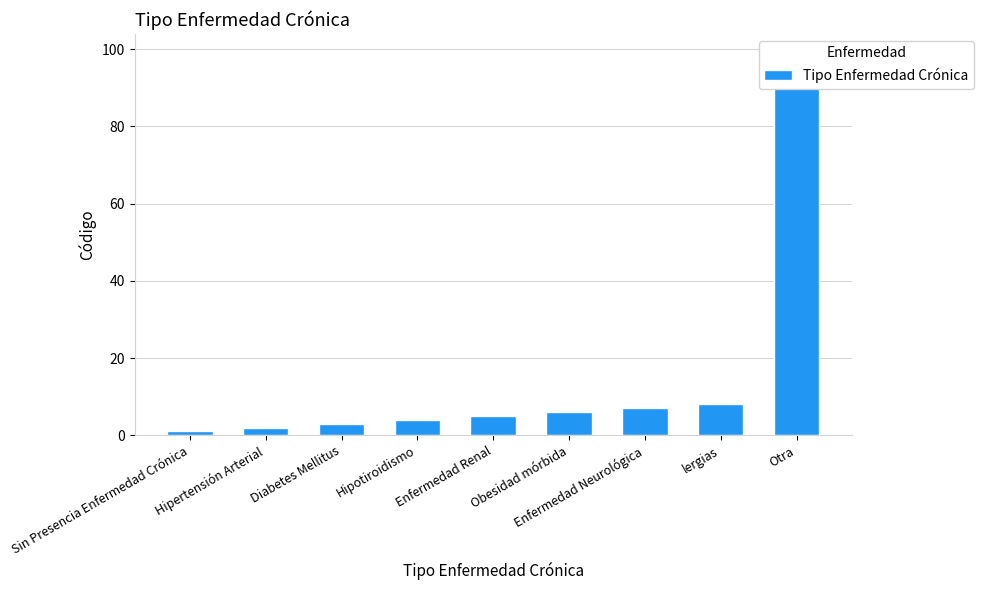

What is the sum of all values?

135